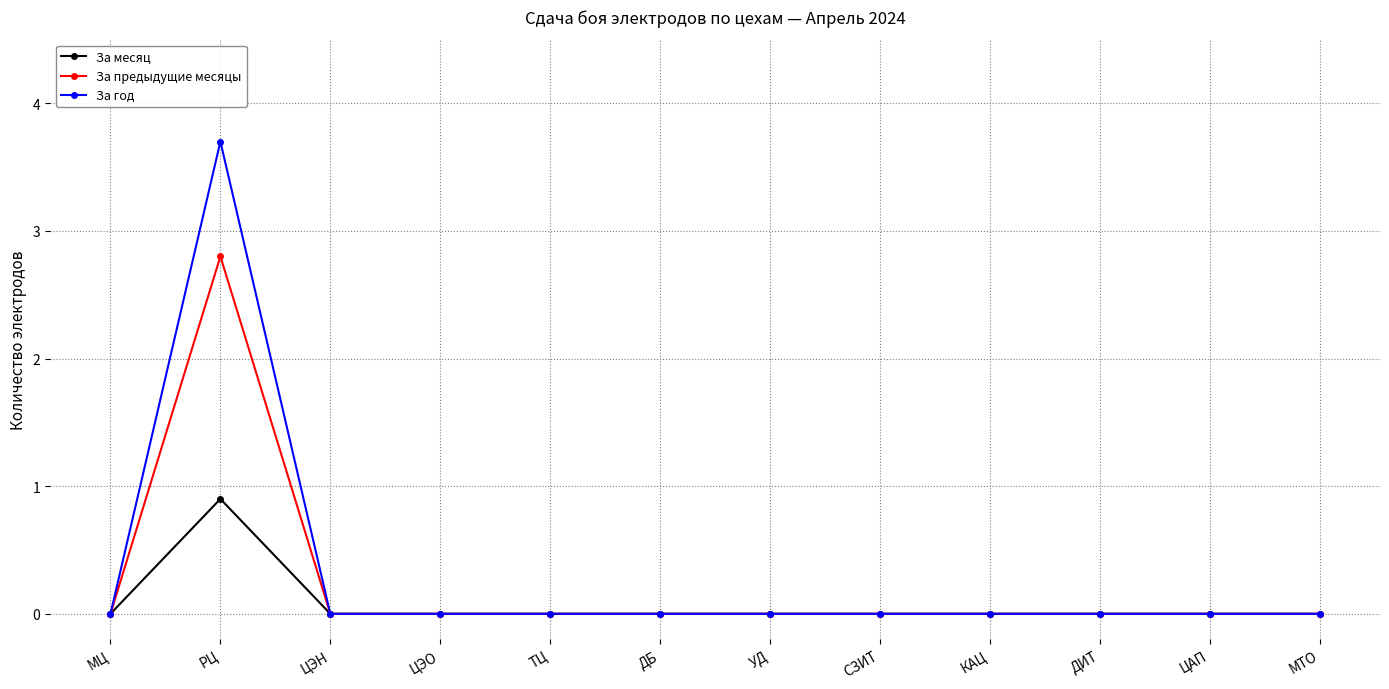

Reading left to right, list all the values displayed in this chart.

За месяц: МЦ=0.0	РЦ=0.9	ЦЭН=0.0	ЦЭО=0.0	ТЦ=0.0	ДБ=0.0	УД=0.0	СЗИТ=0.0	КАЦ=0.0	ДИТ=0.0	ЦАП=0.0	МТО=0.0
За предыдущие месяцы: МЦ=0.0	РЦ=2.8	ЦЭН=0.0	ЦЭО=0.0	ТЦ=0.0	ДБ=0.0	УД=0.0	СЗИТ=0.0	КАЦ=0.0	ДИТ=0.0	ЦАП=0.0	МТО=0.0
За год: МЦ=0.0	РЦ=3.7	ЦЭН=0.0	ЦЭО=0.0	ТЦ=0.0	ДБ=0.0	УД=0.0	СЗИТ=0.0	КАЦ=0.0	ДИТ=0.0	ЦАП=0.0	МТО=0.0